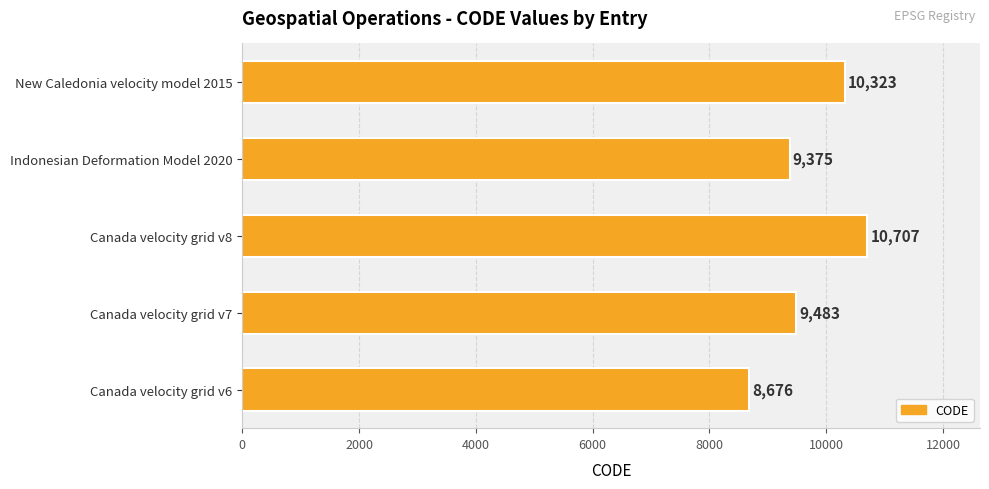

How many data points does each series have?

5